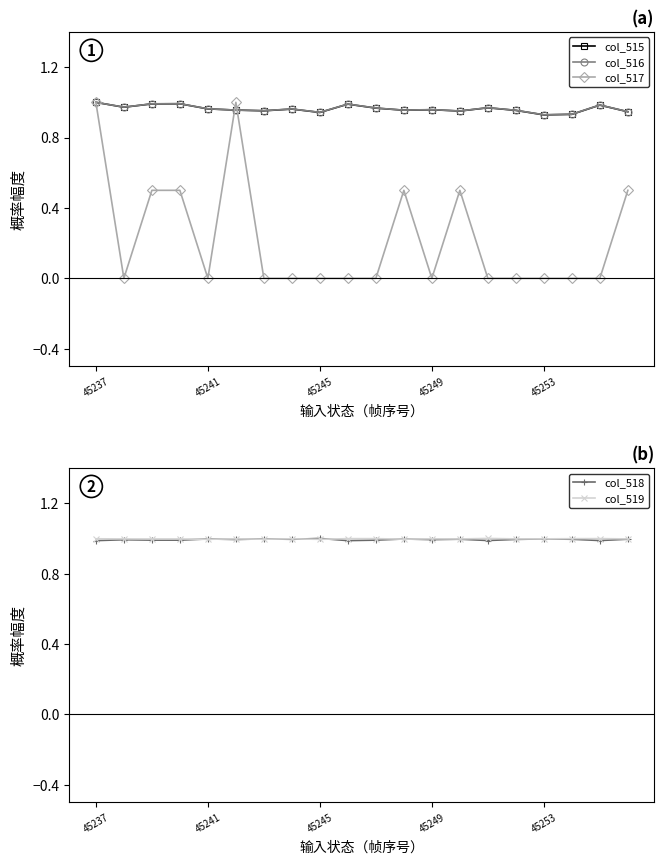

What are all the series names shown in the legend?

col_515, col_516, col_517, col_518, col_519